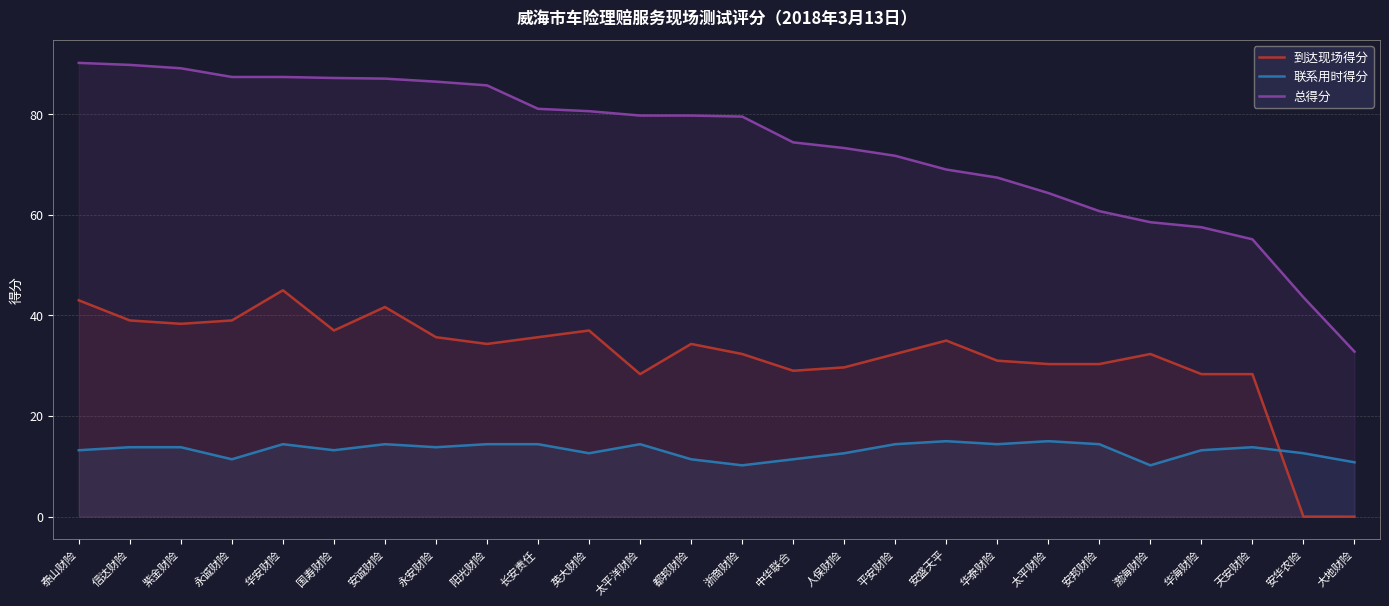

Reading right to left, what are all the values shown in this chart?

到达现场得分: 大地财险=0.0	安华农险=0.0	天安财险=28.3	华海财险=28.3	渤海财险=32.3	安邦财险=30.3	太平财险=30.3	华泰财险=31.0	安盛天平=35.0	平安财险=32.3	人保财险=29.7	中华联合=29.0	浙商财险=32.3	都邦财险=34.3	太平洋财险=28.3	英大财险=37.0	长安责任=35.7	阳光财险=34.3	永安财险=35.7	安诚财险=41.7	国寿财险=37.0	华安财险=45.0	永诚财险=39.0	紫金财险=38.3	信达财险=39.0	泰山财险=43.0
联系用时得分: 大地财险=10.8	安华农险=12.6	天安财险=13.8	华海财险=13.2	渤海财险=10.2	安邦财险=14.4	太平财险=15.0	华泰财险=14.4	安盛天平=15.0	平安财险=14.4	人保财险=12.6	中华联合=11.4	浙商财险=10.2	都邦财险=11.4	太平洋财险=14.4	英大财险=12.6	长安责任=14.4	阳光财险=14.4	永安财险=13.8	安诚财险=14.4	国寿财险=13.2	华安财险=14.4	永诚财险=11.4	紫金财险=13.8	信达财险=13.8	泰山财险=13.2
总得分: 大地财险=32.8	安华农险=43.6	天安财险=55.1	华海财险=57.5	渤海财险=58.5	安邦财险=60.7	太平财险=64.3	华泰财险=67.4	安盛天平=69.0	平安财险=71.7	人保财险=73.3	中华联合=74.4	浙商财险=79.5	都邦财险=79.7	太平洋财险=79.7	英大财险=80.6	长安责任=81.1	阳光财险=85.7	永安财险=86.5	安诚财险=87.1	国寿财险=87.2	华安财险=87.4	永诚财险=87.4	紫金财险=89.1	信达财险=89.8	泰山财险=90.2